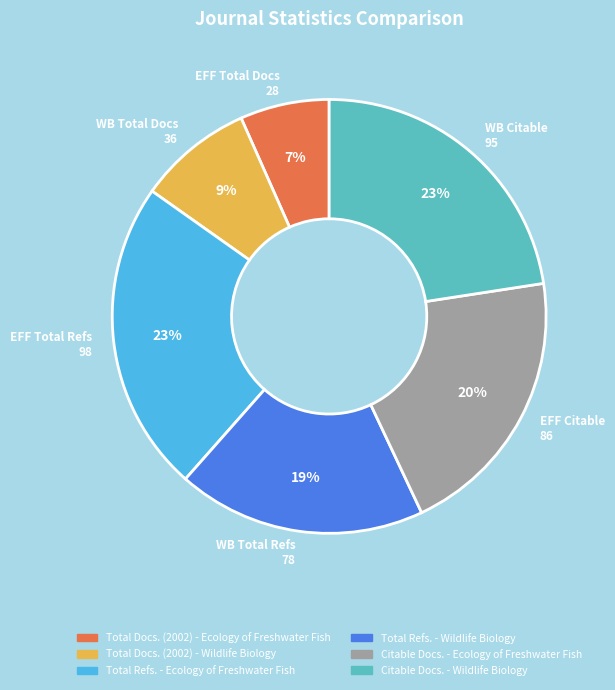

True or false: WB Citable 95 accounts for 30% of the total.

False